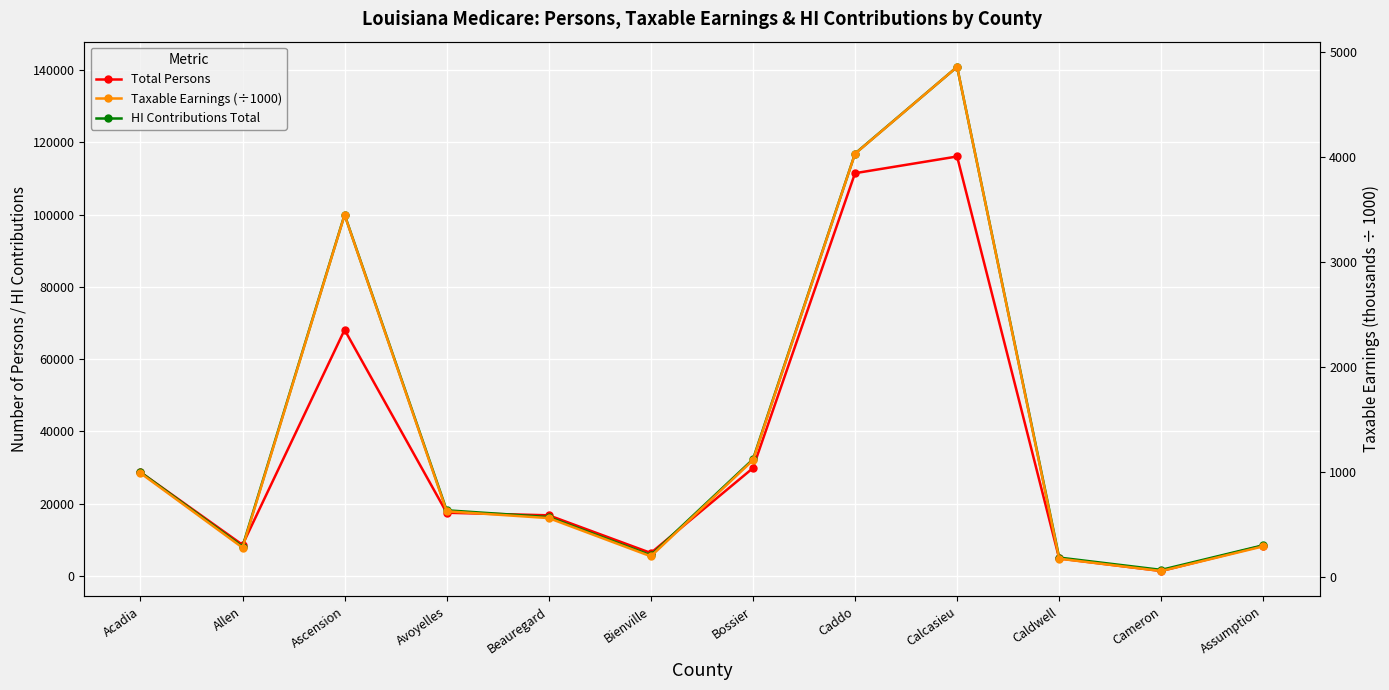

Reading left to right, transcribe all the data shown in this chart.

Total Persons: 28686.0	8578.0	68077.0	17456.0	16747.0	6323.0	29809.0	111434.0	116057.0	4796.0	1333.0	8371.0
HI Contributions Total: 28685.0	8101.0	99953.0	18134.0	16251.0	5699.0	32231.0	116854.0	140859.0	5051.0	1644.0	8463.0
Taxable Earnings (÷1000): 989.1	279.3	3446.7	625.3	560.4	196.5	1111.4	4029.5	4857.2	174.2	56.7	291.8